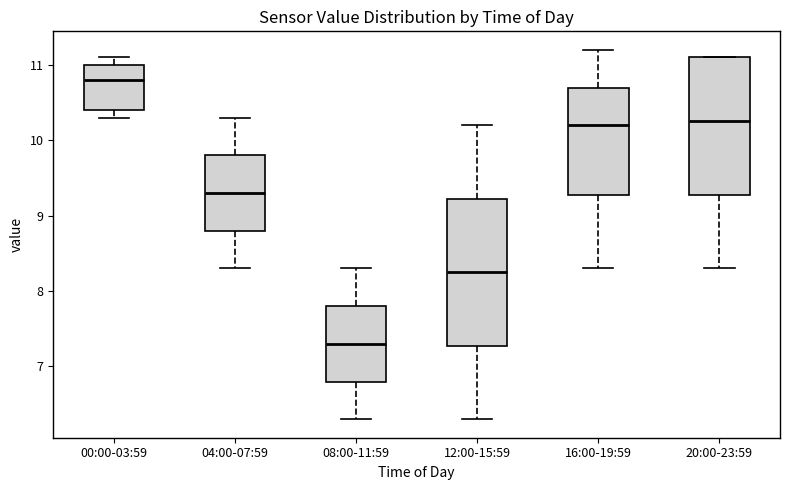

Reading left to right, transcribe this box plot: for each box, give where its median line is, the range the box spans, and where its two whiskers end, as read against the y-axis. The values are not printed on the chart, so give them approximately, as read against the axis.

00:00-03:59: median 10.8, box 10.4 to 11.0, whiskers 10.3 to 11.1
04:00-07:59: median 9.3, box 8.8 to 9.8, whiskers 8.3 to 10.3
08:00-11:59: median 7.3, box 6.8 to 7.8, whiskers 6.3 to 8.3
12:00-15:59: median 8.3, box 7.3 to 9.2, whiskers 6.3 to 10.2
16:00-19:59: median 10.2, box 9.3 to 10.7, whiskers 8.3 to 11.2
20:00-23:59: median 10.3, box 9.3 to 11.1, whiskers 8.3 to 11.1